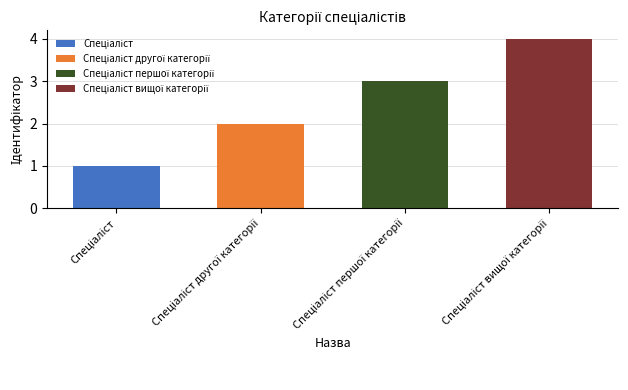

Where does the data first go above 3?

Спеціаліст вищої категорії